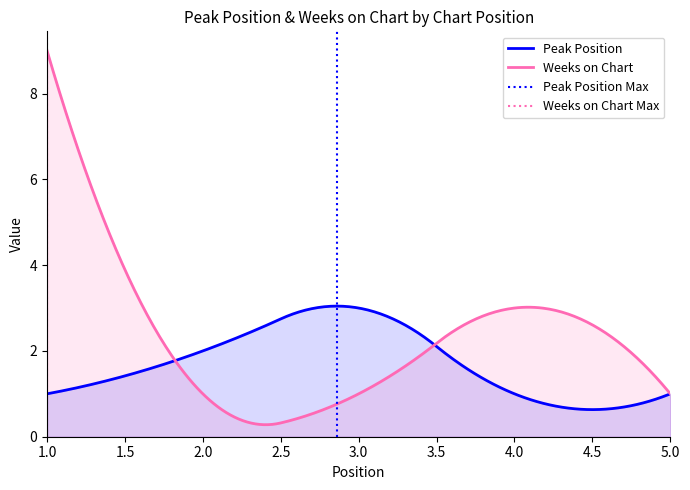

Rank the series by their average value, from lowest to highest.

Peak Position, Weeks on Chart